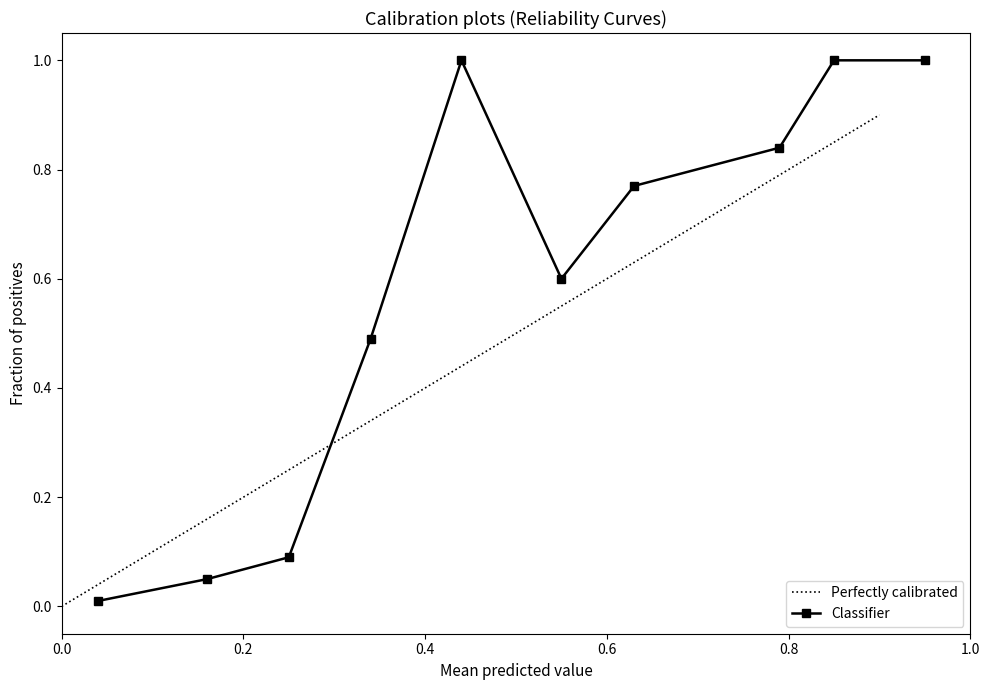

At how many categories does at least one series exceed 0?

10